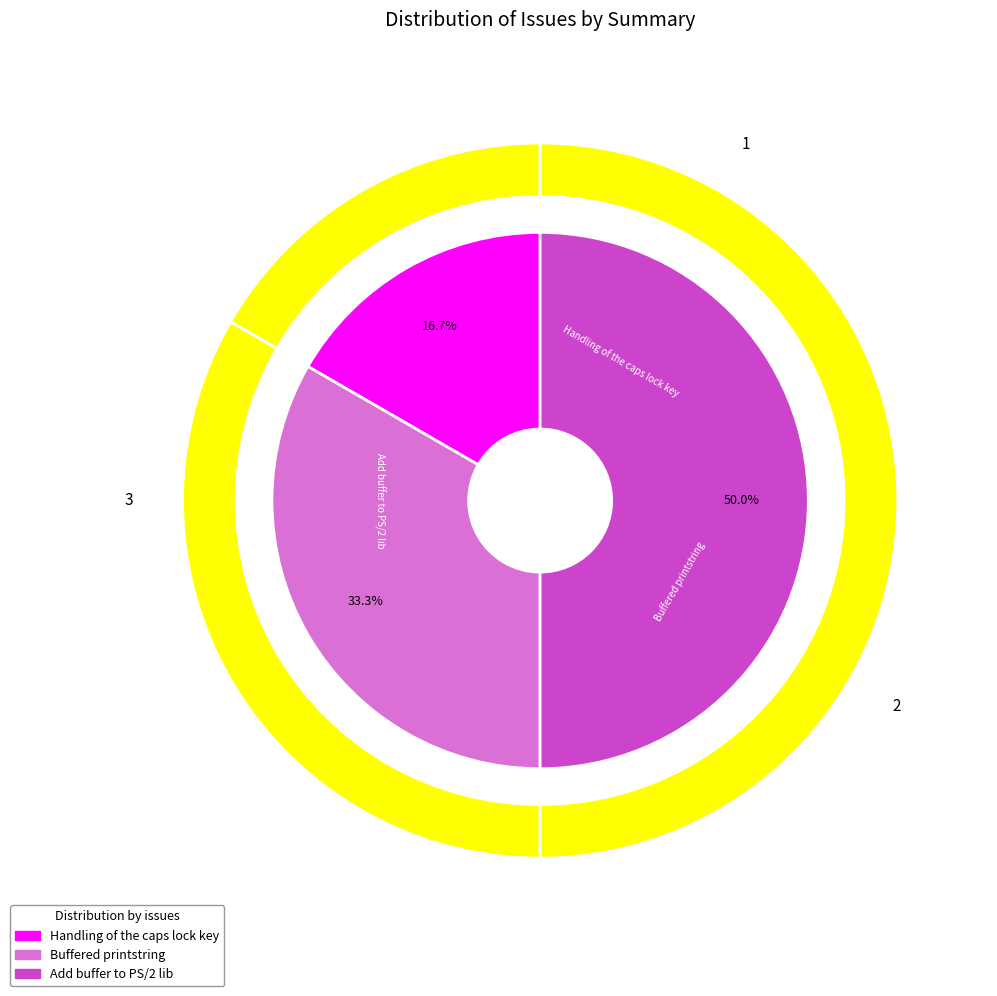

What is the ratio of the value at Add buffer to PS/2 lib to the value at Buffered printstring?

1.5